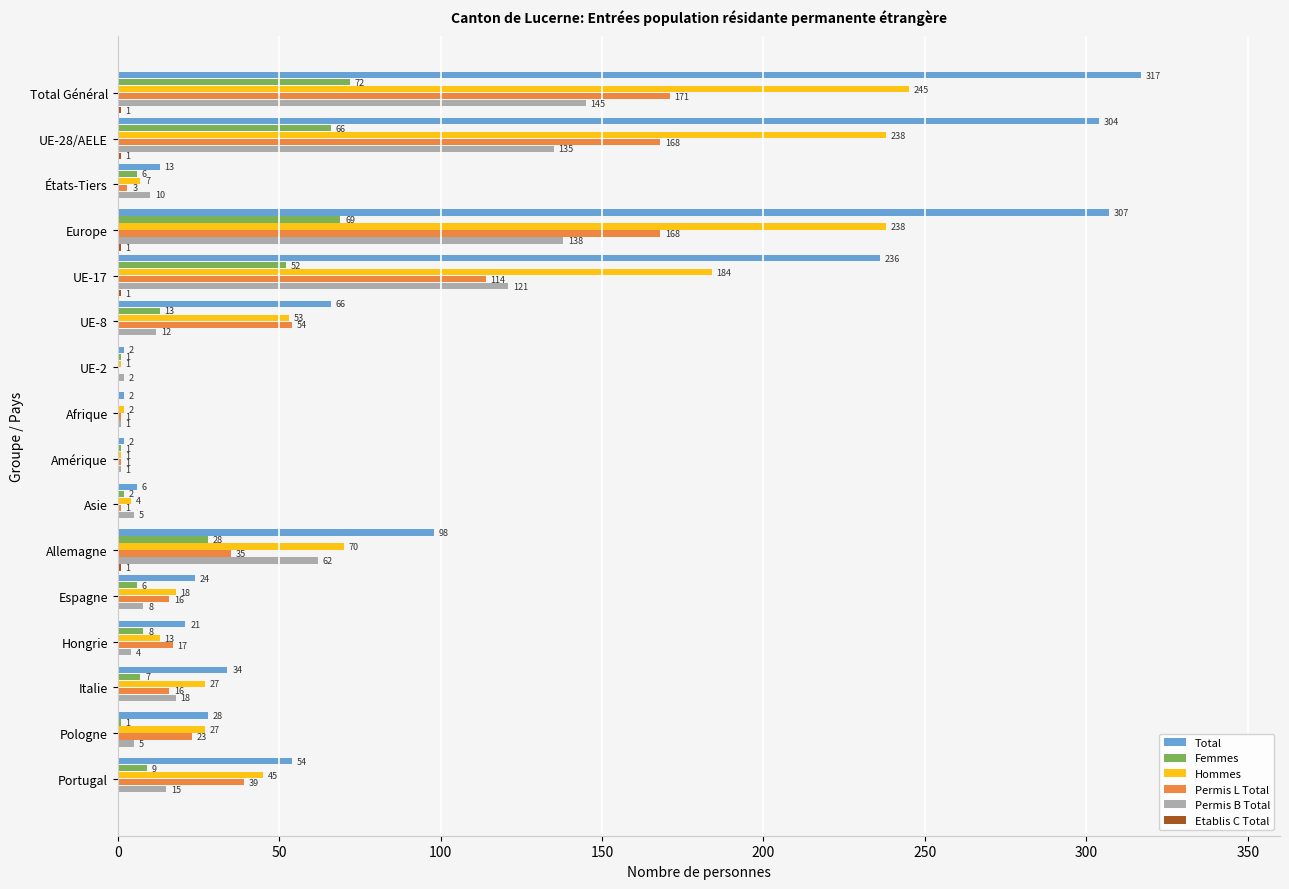

Is it true that Permis B Total equals 138 at Europe?

True